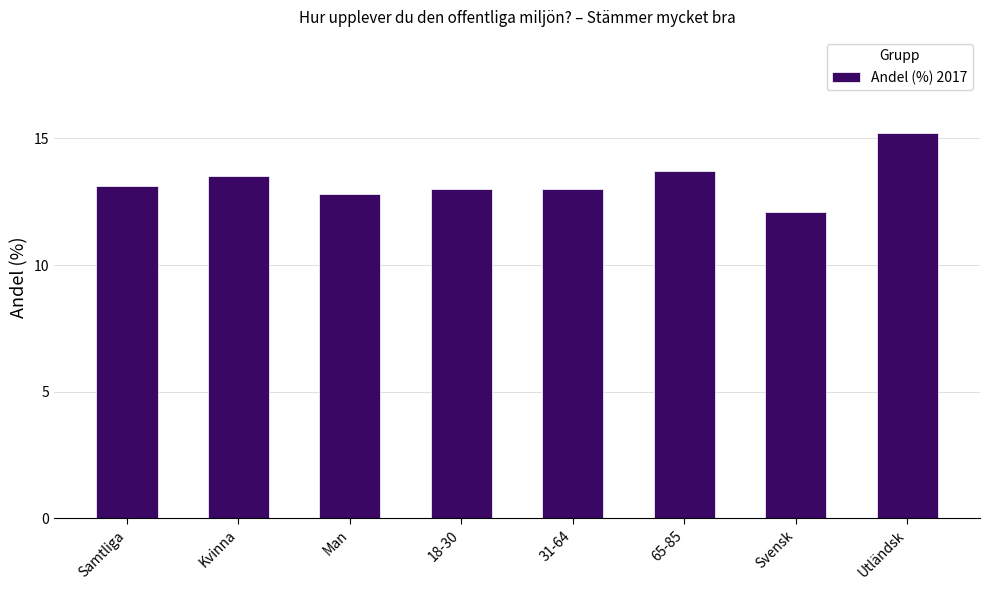

Reading left to right, extract all data points from this chart.

Samtliga=13.1	Kvinna=13.5	Man=12.8	18-30=13.0	31-64=13.0	65-85=13.7	Svensk=12.1	Utländsk=15.2